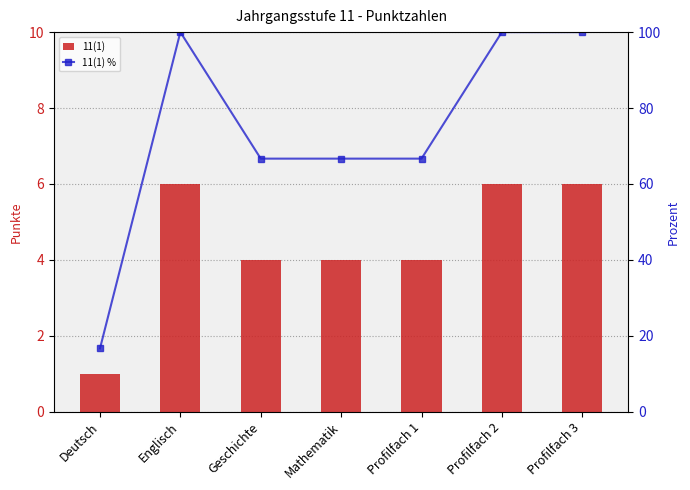

Reading left to right, transcribe all the data shown in this chart.

11(1): 1.0	6.0	4.0	4.0	4.0	6.0	6.0
11(1) %: 16.7	100.0	66.7	66.7	66.7	100.0	100.0